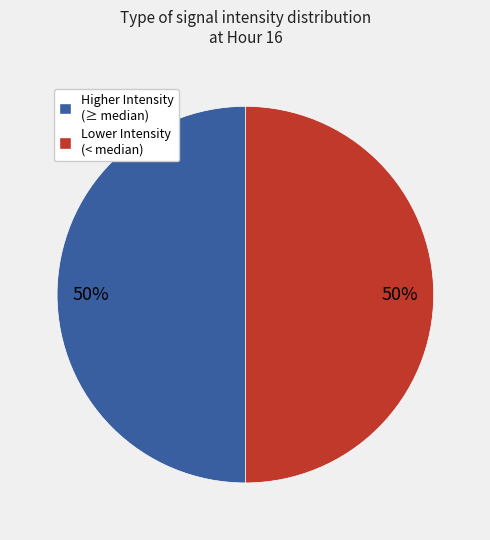

How many slices are in this pie chart?

2